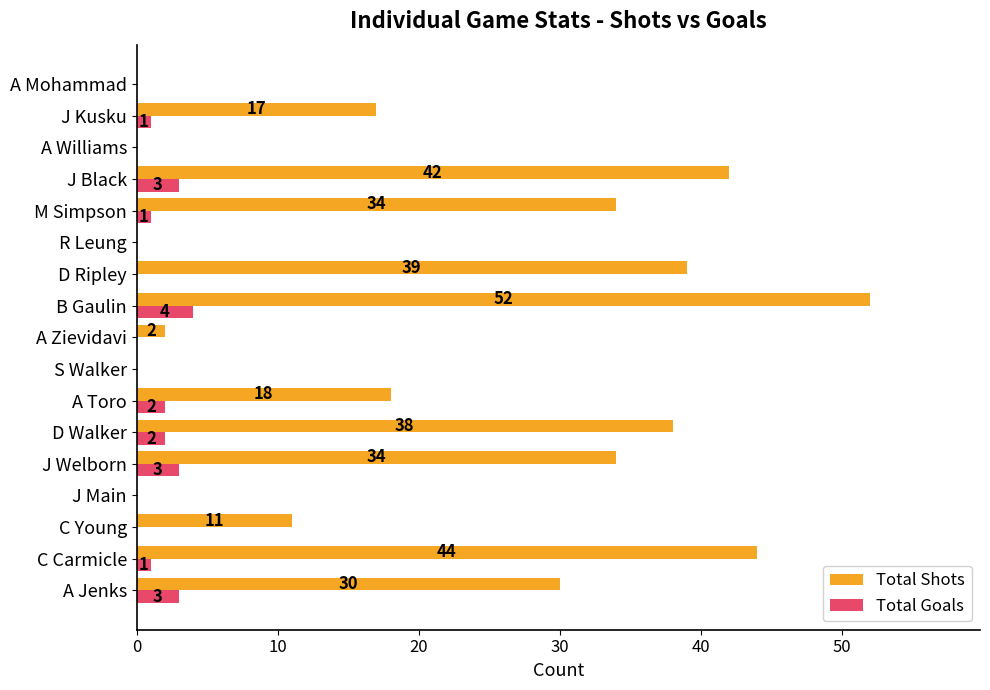

What is the maximum value shown in the chart?

52